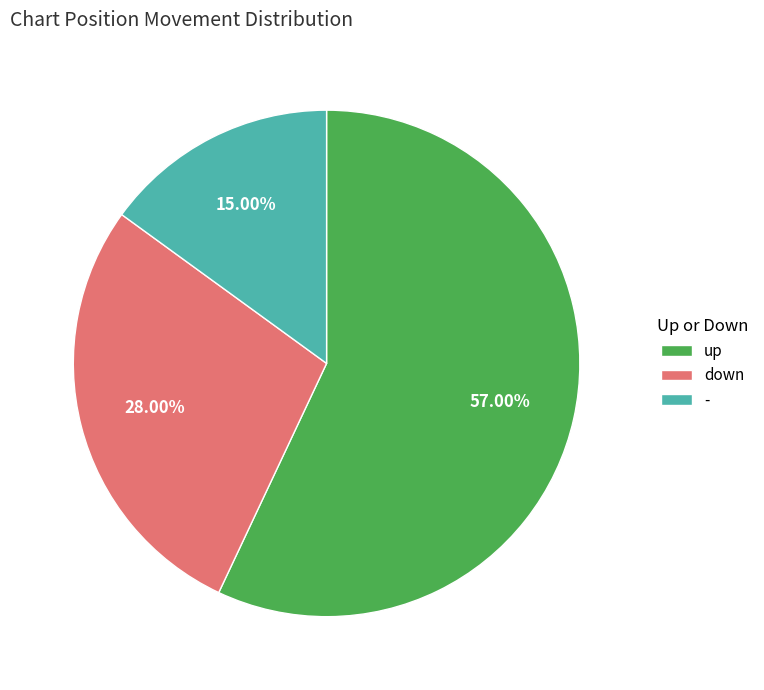

The - slice represents 25% of the pie. True or false?

False